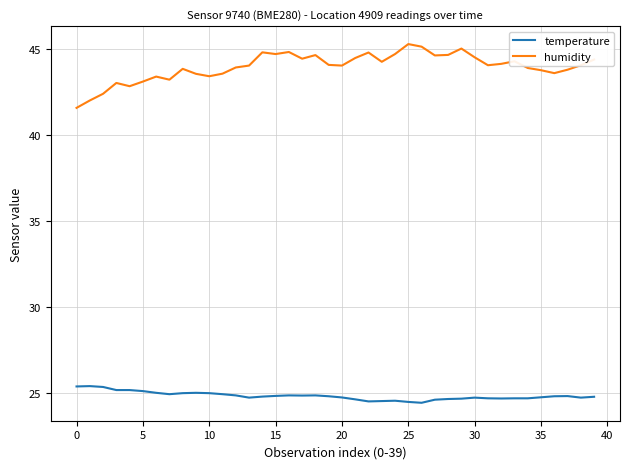

What is the average value of the temperature series?

24.8